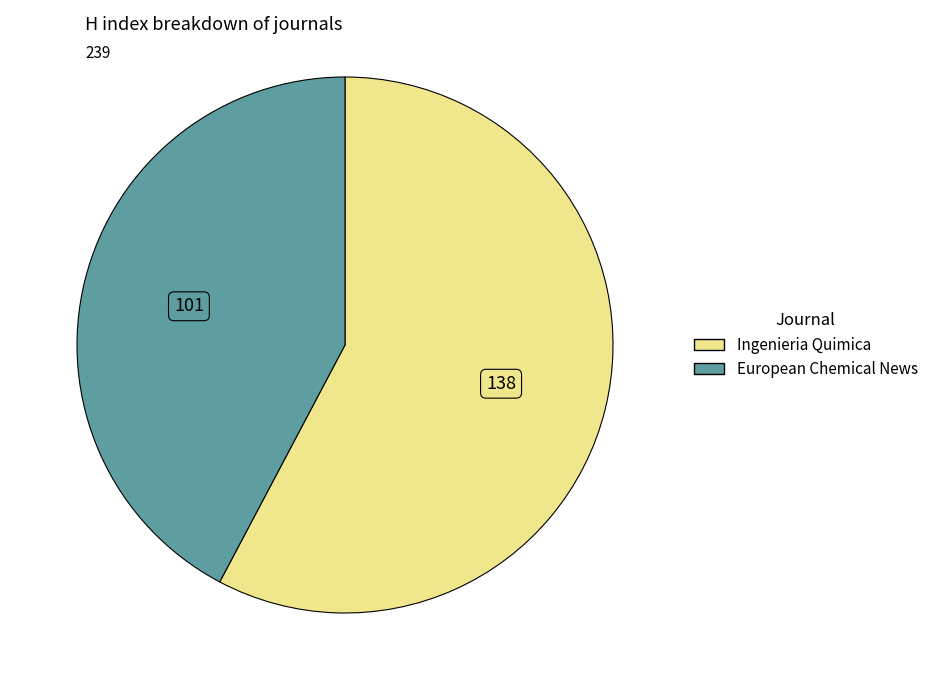

Approximately how many times larger is the value at European Chemical News compared to Ingenieria Quimica?

0.7